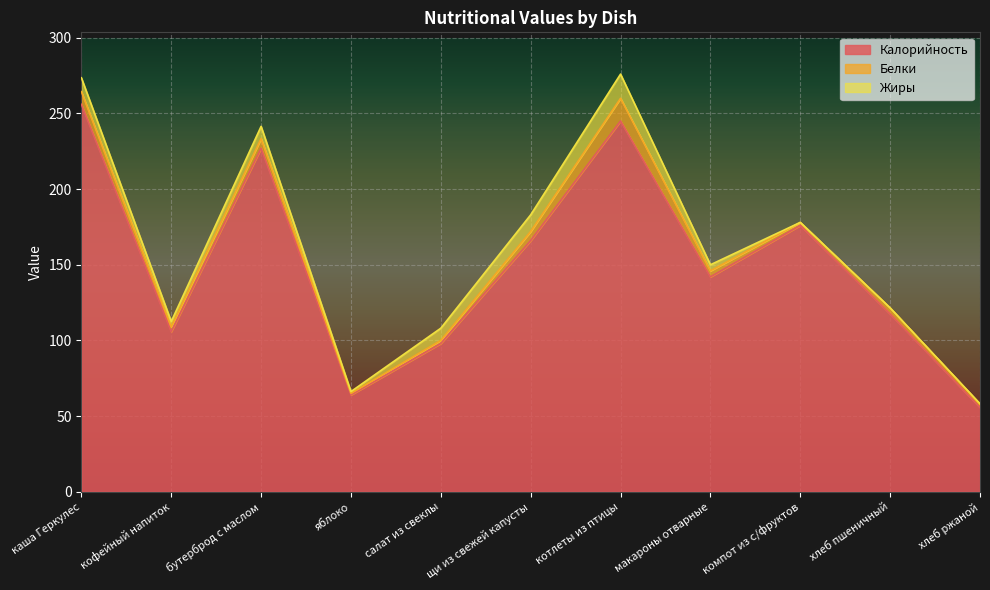

The value of Белки at кофейный напиток is 4.3. True or false?

False